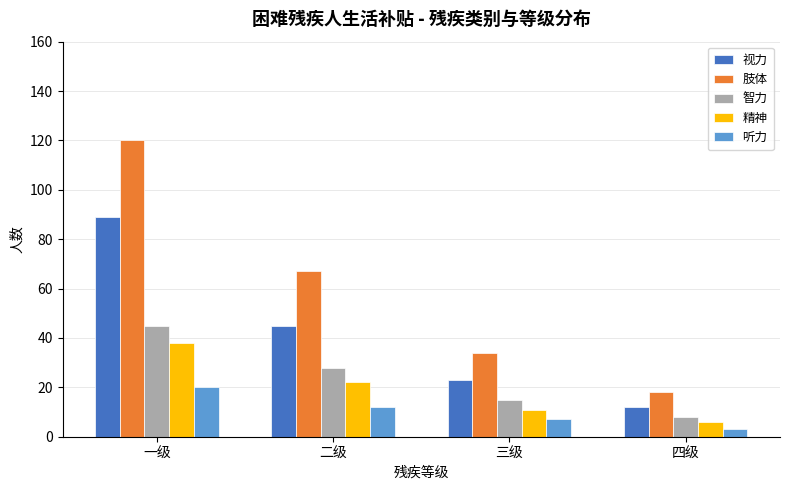

What is the difference between the 视力 values at 一级 and 四级?

77